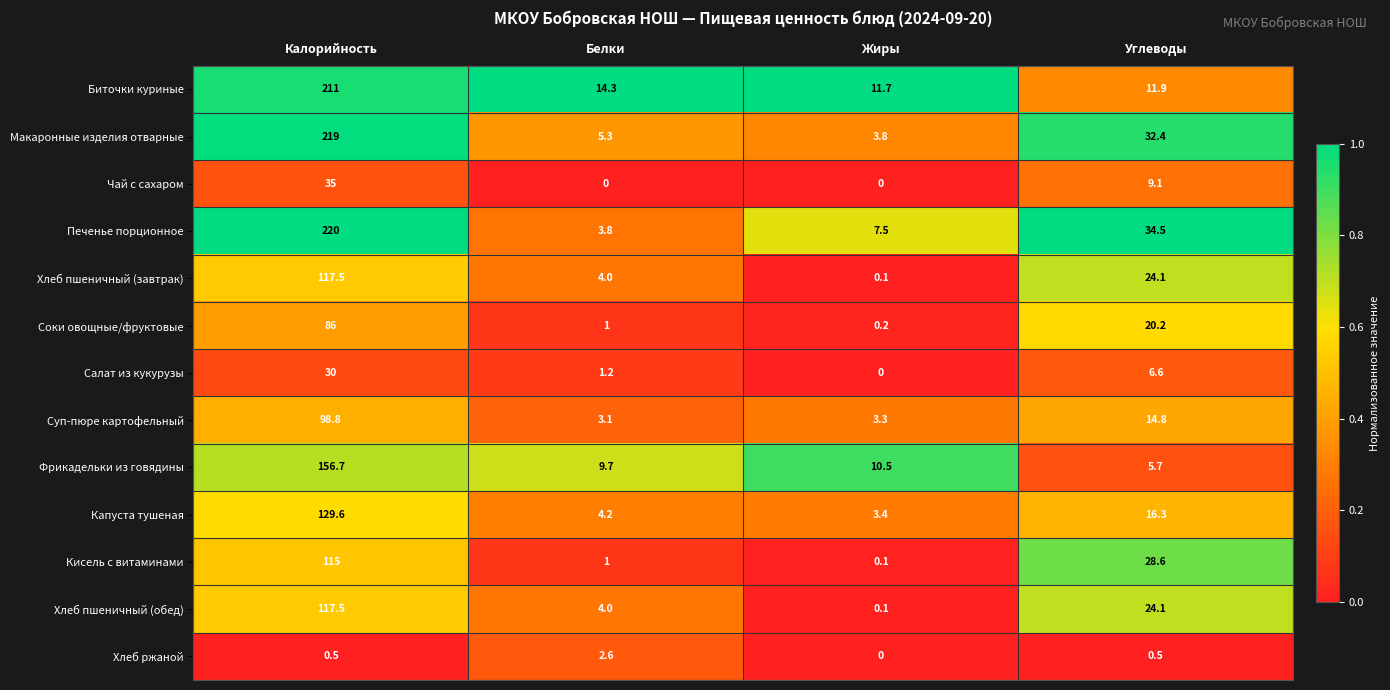

Rank the categories by Хлеб пшеничный (обед) value from highest to lowest.

Калорийность, Углеводы, Белки, Жиры